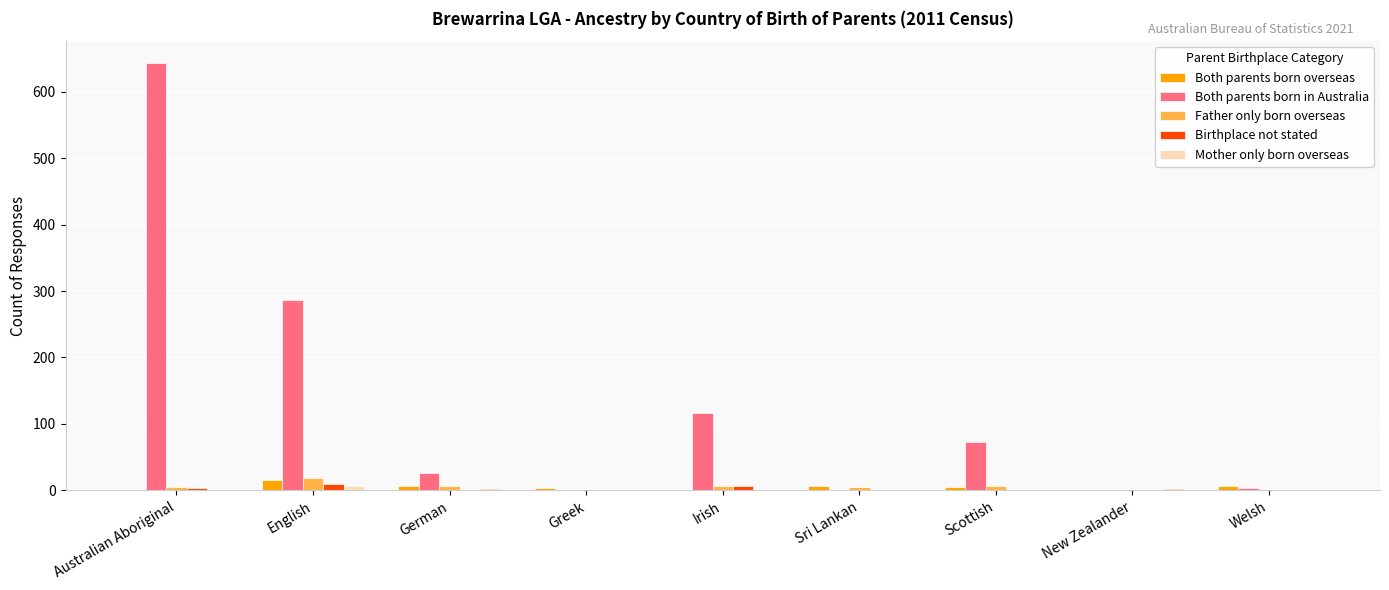

Which series changed the most between Greek and Scottish?

Both parents born in Australia